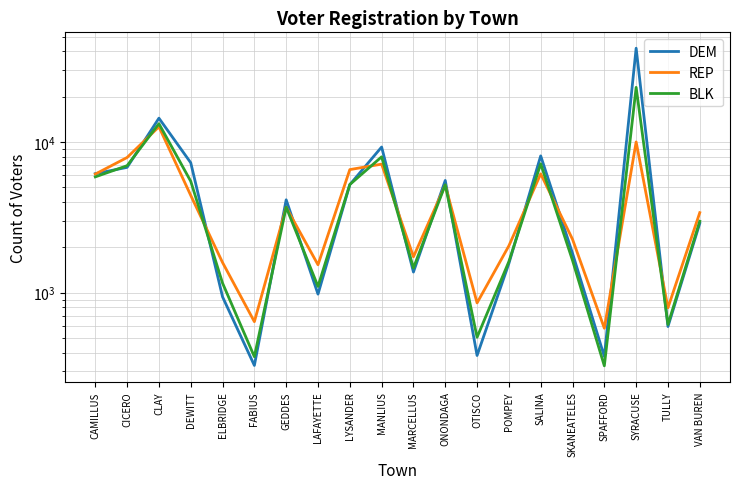

How many times do REP and BLK cross each other?

12